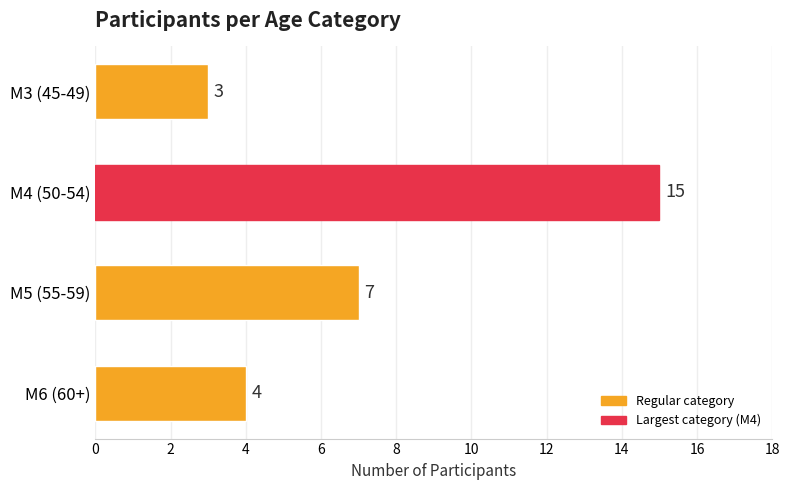

The value at M5 (55-59) is 12. True or false?

False